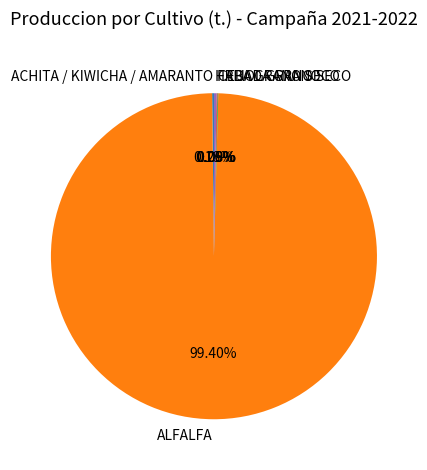

Is there a majority slice in this chart?

Yes